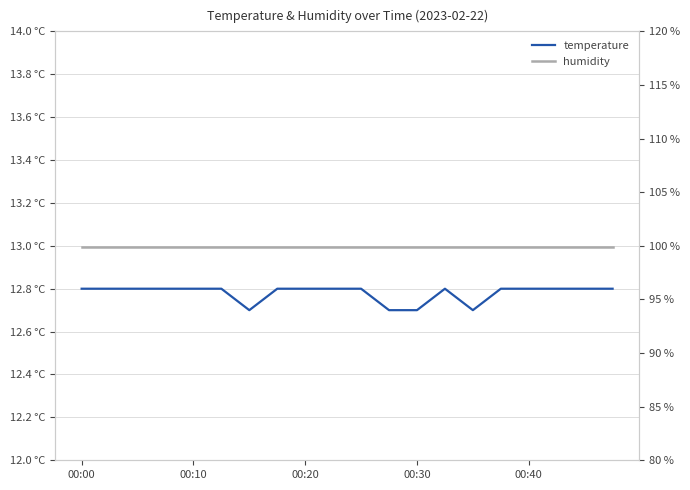

Is the value of temperature at 00:40 greater than the value of humidity at 00:00?

No